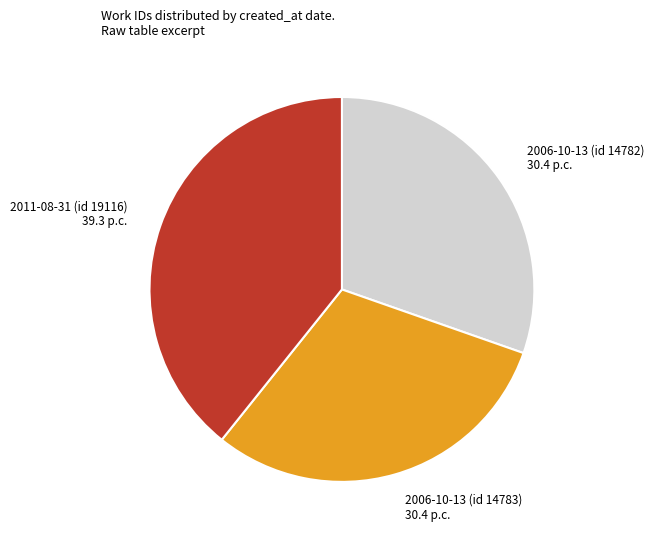

Is there any slice that represents more than half of the pie?

No